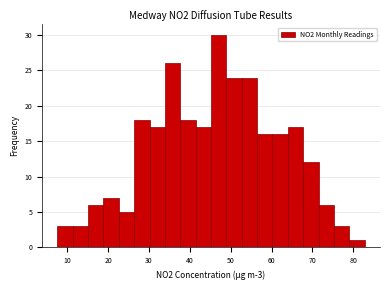

Around what value on the x-axis is the tallest bar? Give the approximate position of its centre, as read against the axis.

47